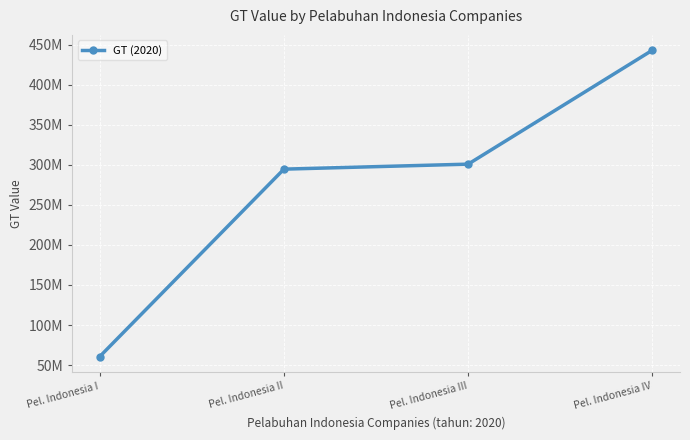

Does the chart have visible grid lines?

Yes